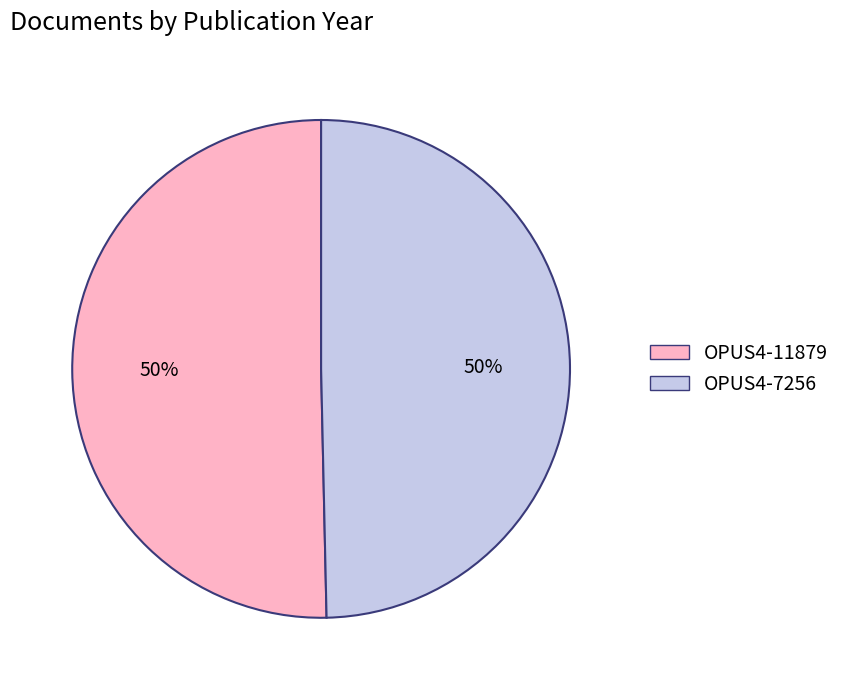

Do OPUS4-7256 and OPUS4-11879 together represent more than half of the pie?

Yes